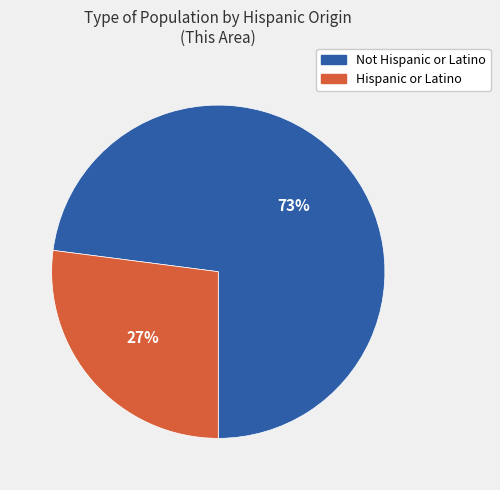

Which category has the smallest portion of the pie?

Hispanic or Latino